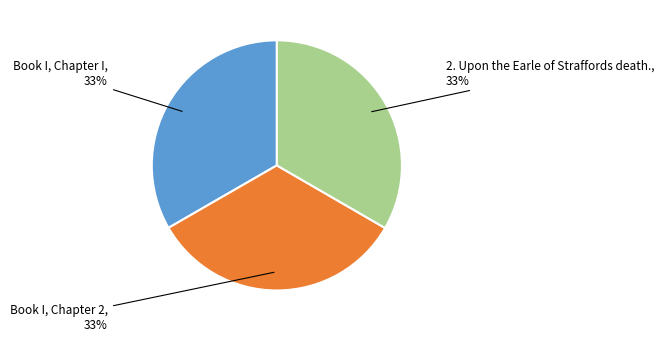

True or false: 2. Upon the Earle of Straffords death. accounts for 22% of the total.

False